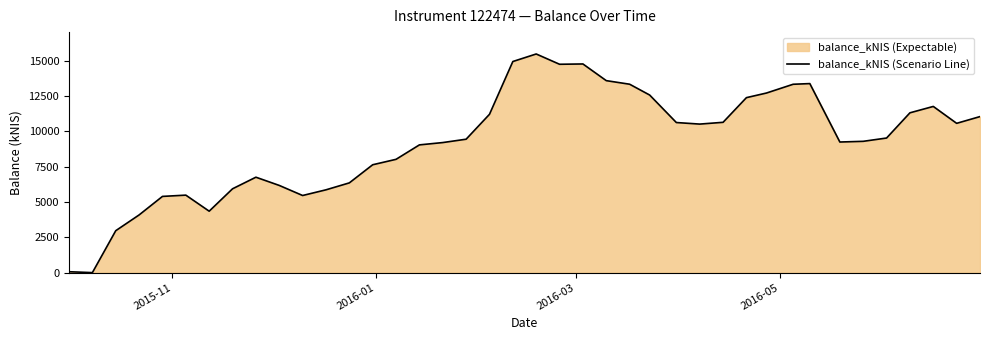

Reading left to right, transcribe all the data shown in this chart.

63.1	0.1	2968.0	4084.1	5395.6	5485.5	4349.2	5934.7	6755.0	6172.6	5459.5	5861.6	6353.0	7636.3	8020.6	9042.6	9207.1	9444.7	11207.7	14944.4	15478.1	14749.5	14771.2	13590.3	13337.3	12571.8	10624.9	10514.7	10640.6	12386.7	12713.0	13334.0	13381.8	9245.6	9294.7	9528.0	11312.9	11764.3	10568.4	11045.9